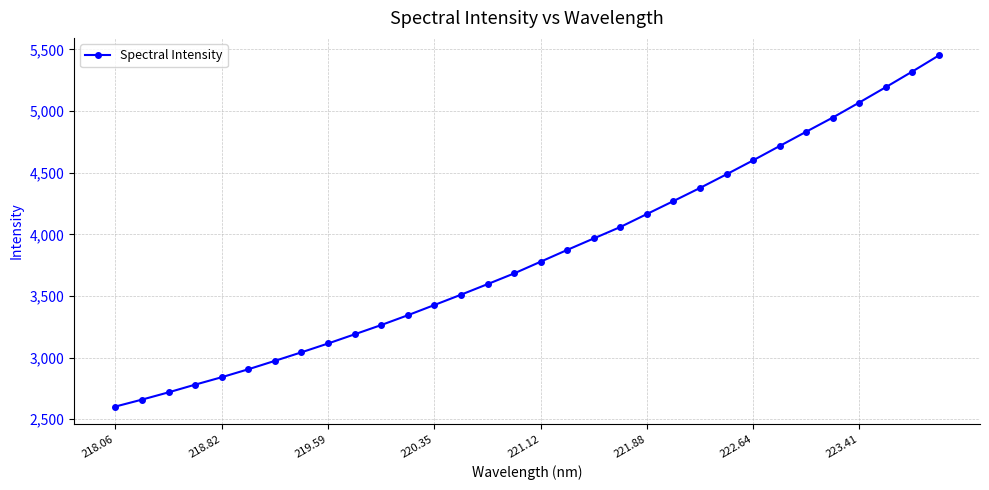

True or false: there are more than 2 points higher than both neighbors.

False